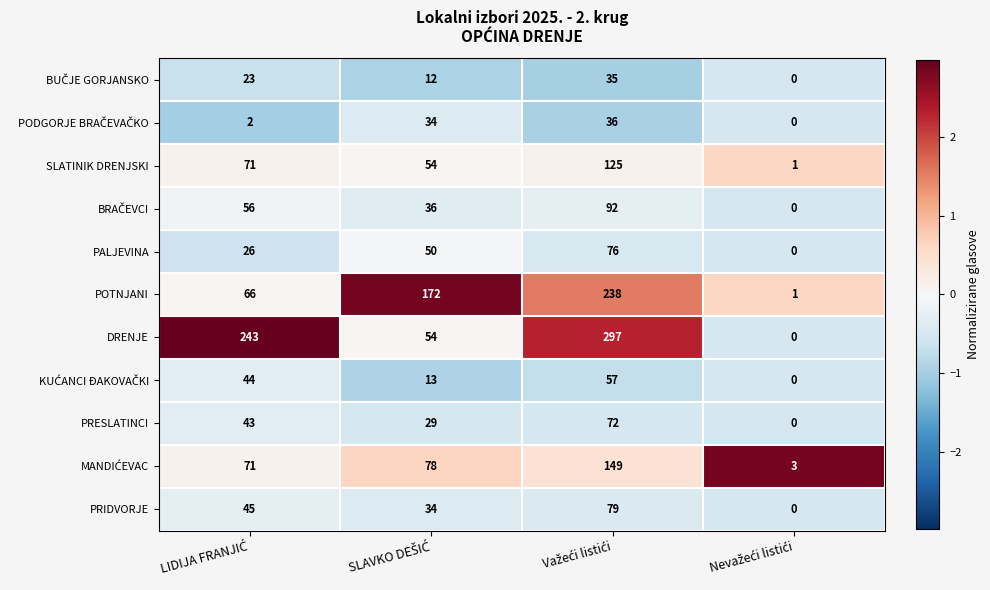

What is the average value of the POTNJANI series?

119